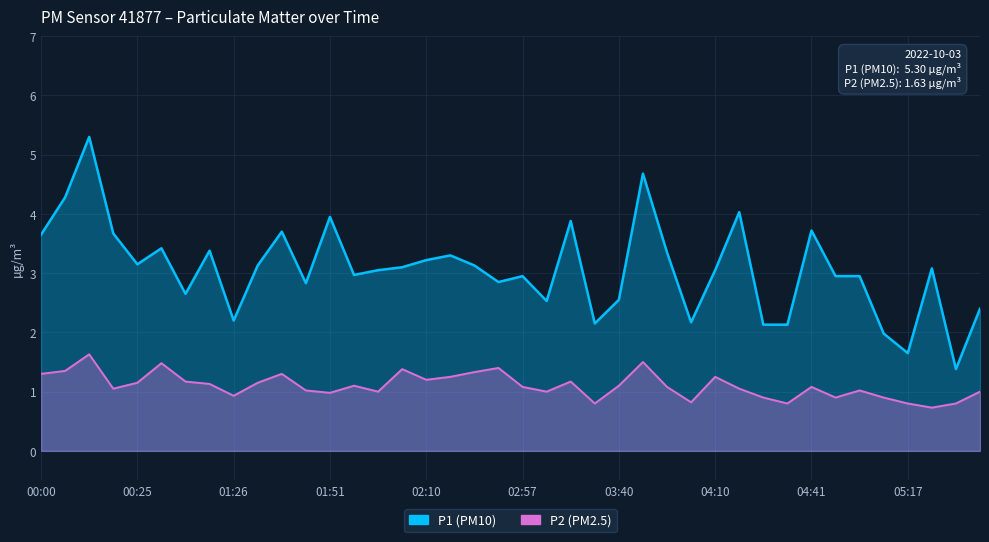

Where does the P2 series first go above 1?

00:00